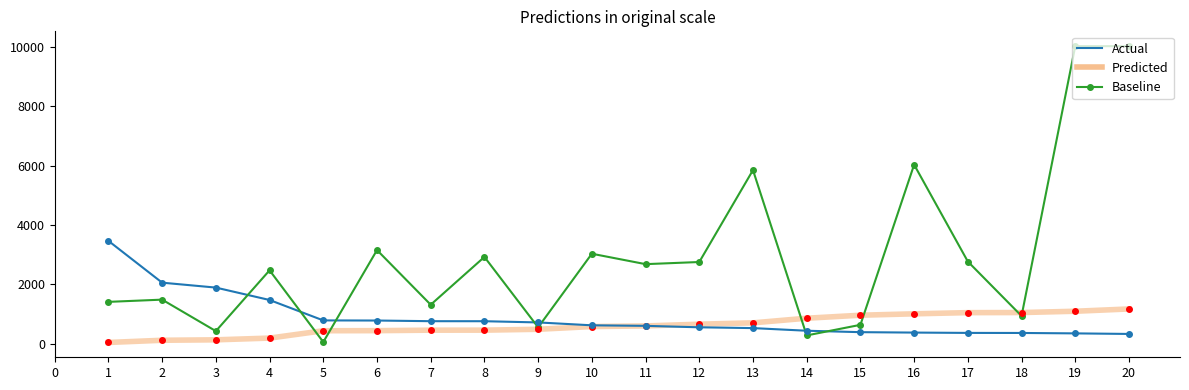

What is the maximum value shown in the chart?

10026